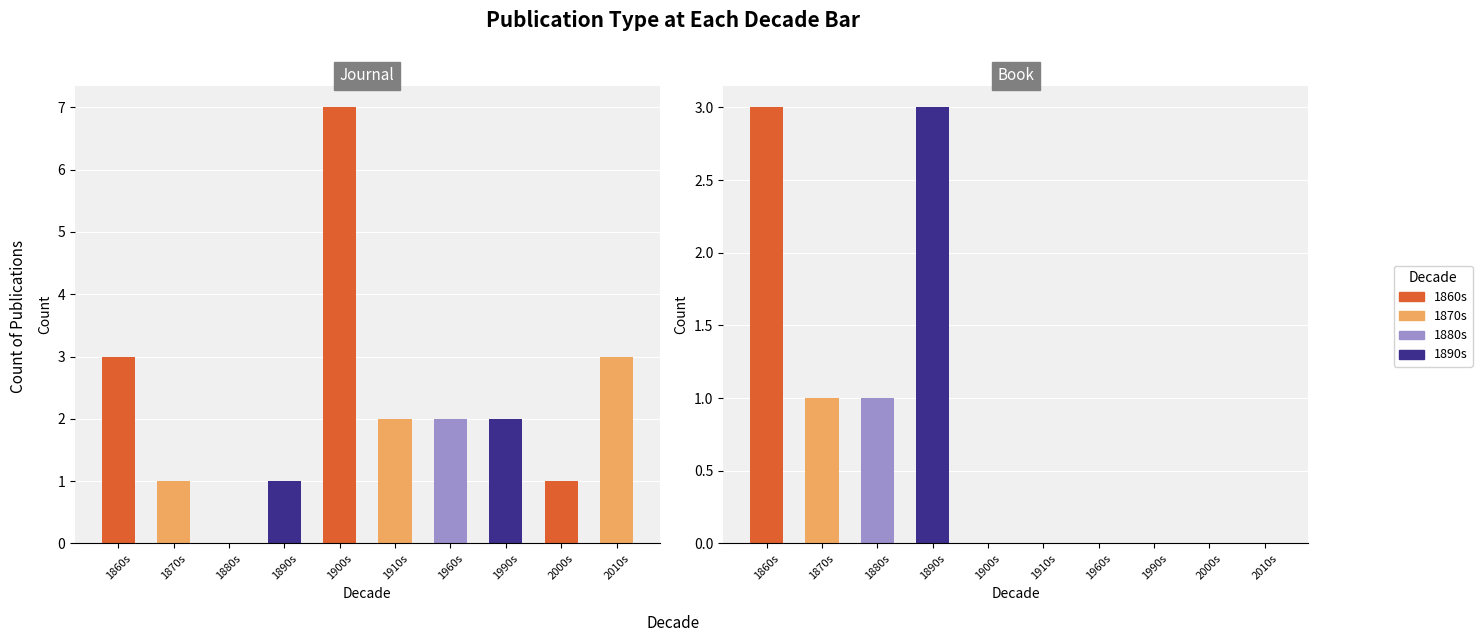

List the series in order of their peak value, lowest first.

Book, Journal